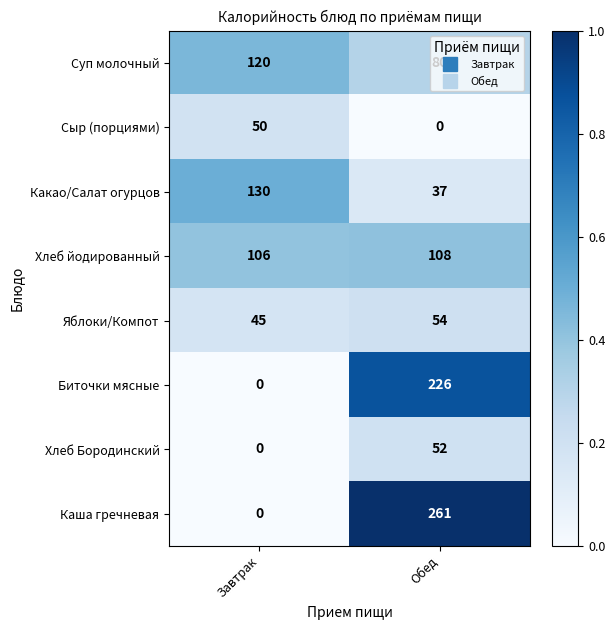

Which series has the largest range (max minus min)?

Каша гречневая